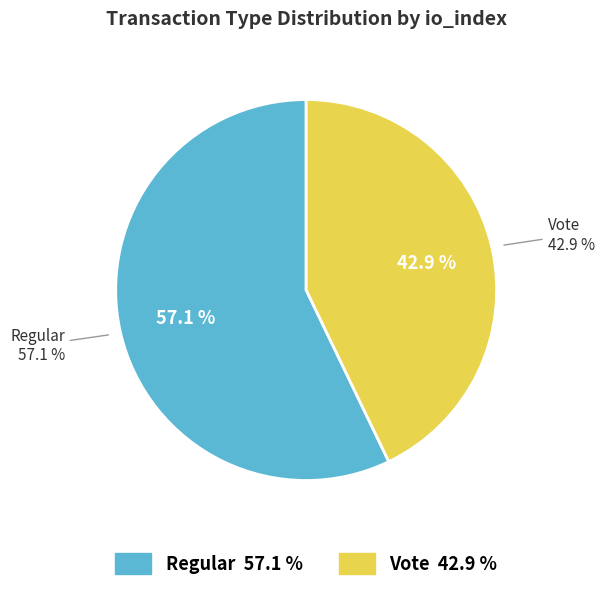

How many slices are in this pie chart?

2